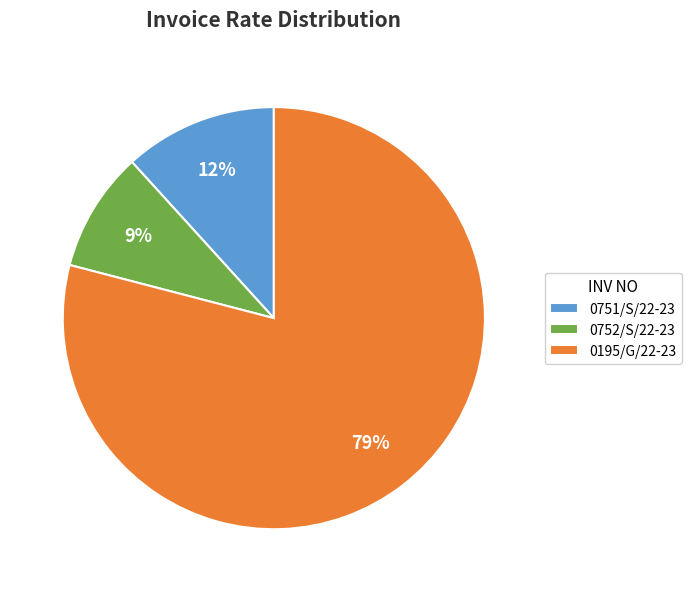

Do 0752/S/22-23 and 0751/S/22-23 together represent more than half of the pie?

No